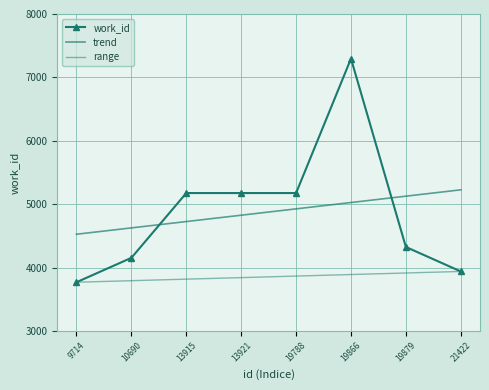

What is the change in value from 19788 to 21422?

-1237